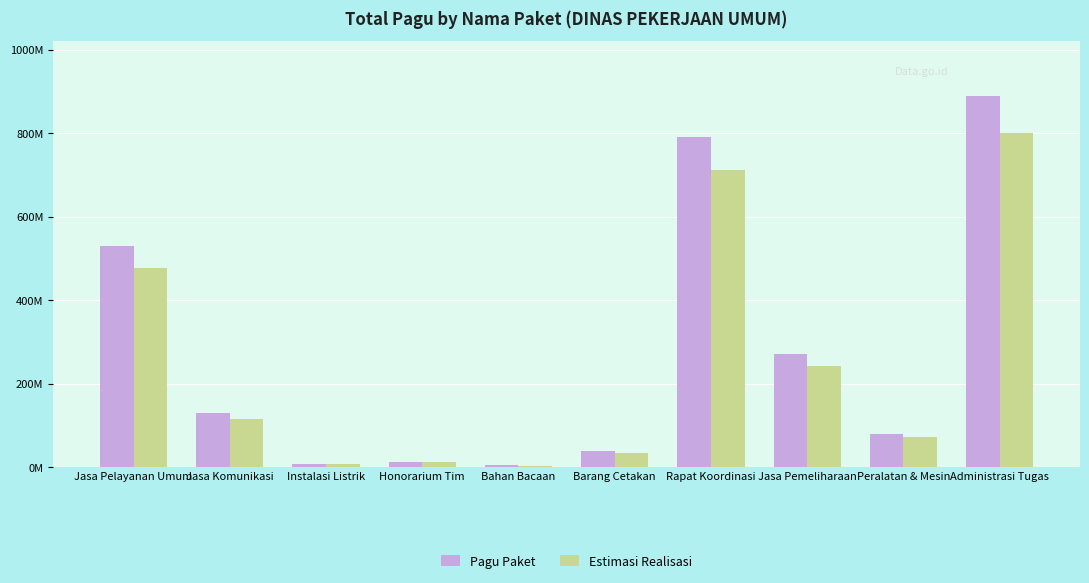

Which series has the largest range (max minus min)?

Pagu Paket